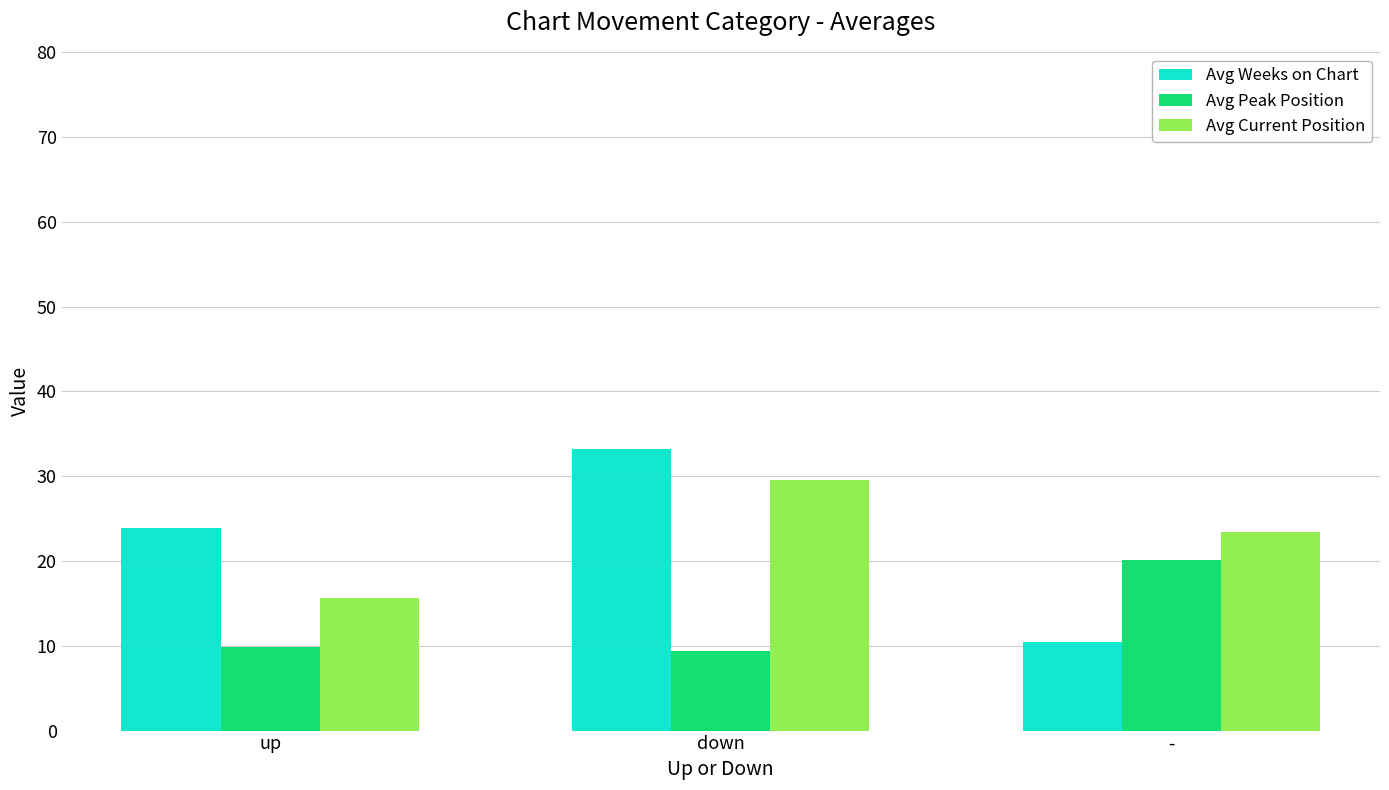

What is the minimum value shown in the chart?

9.4